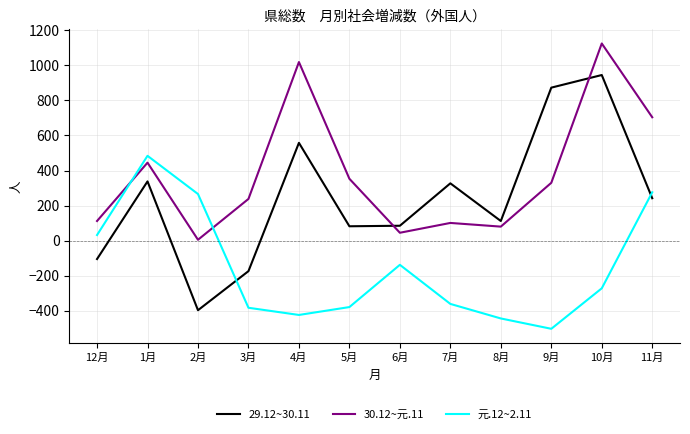

What is the label of the 6th point from the left?

5月